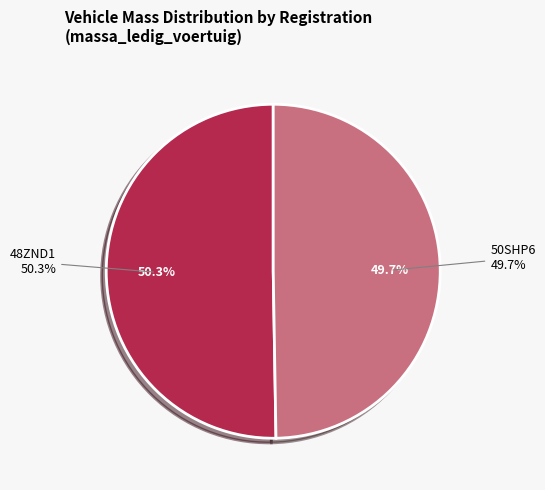

What is the ratio of the value at 48ZND1 to the value at 50SHP6?

1.0